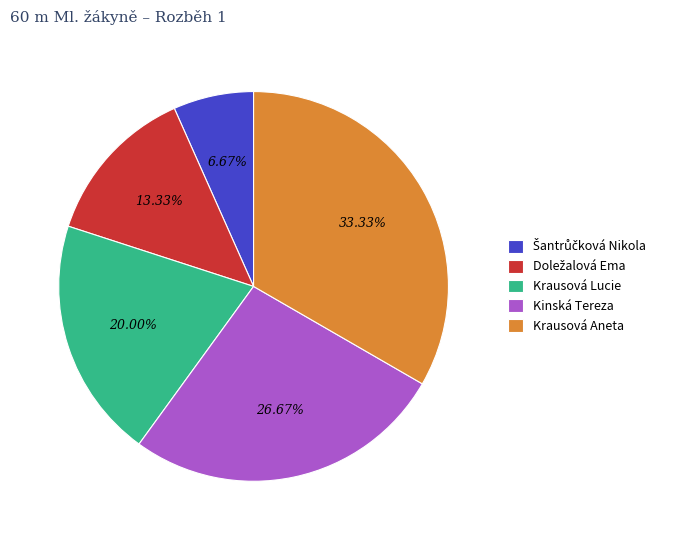

To the nearest percent, what is the difference between the Krausová Aneta and Kinská Tereza slice percentages?

7%